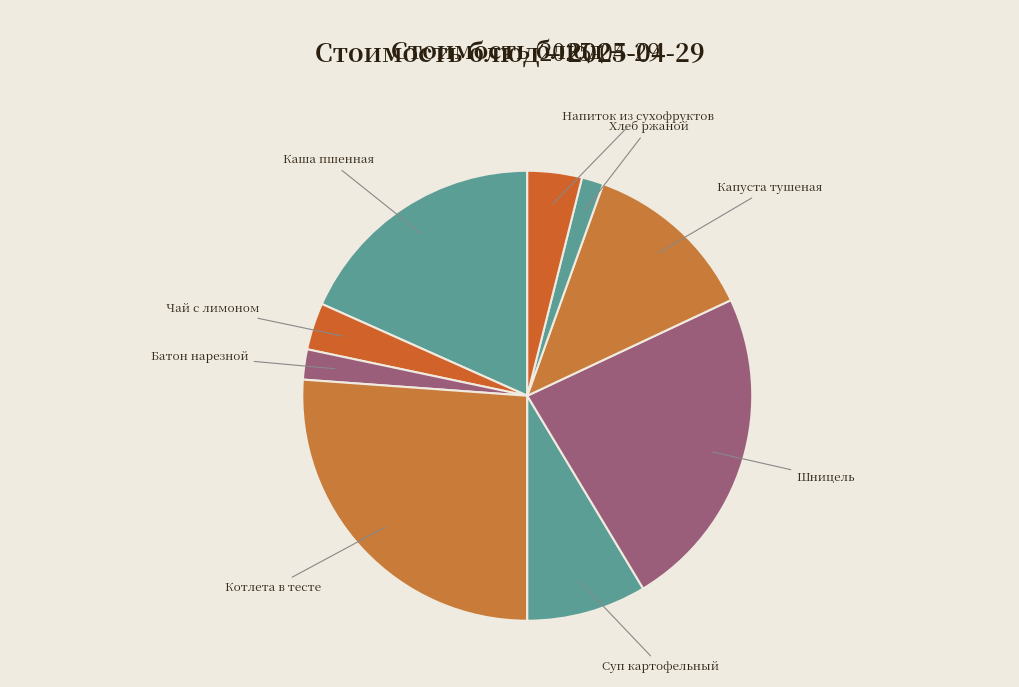

The Капуста тушеная slice represents 1% of the pie. True or false?

False